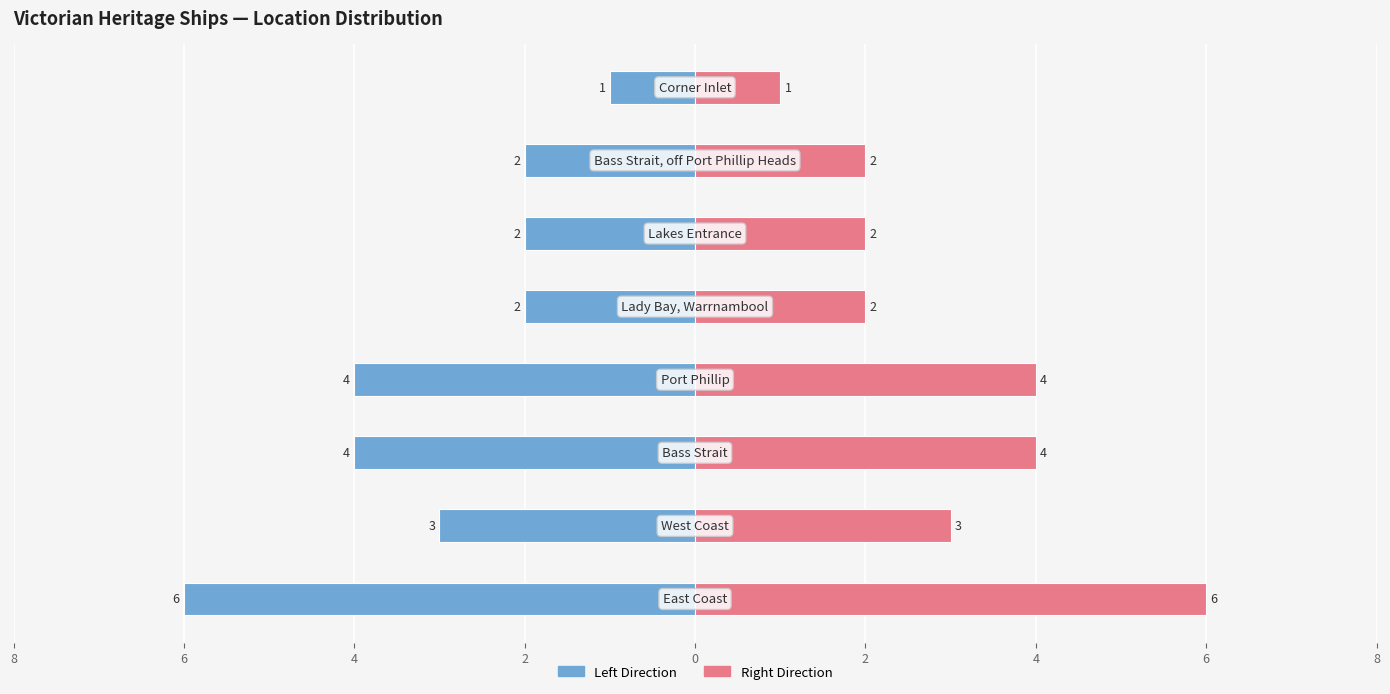

Rank the series by their maximum value, from lowest to highest.

Left Direction, Right Direction